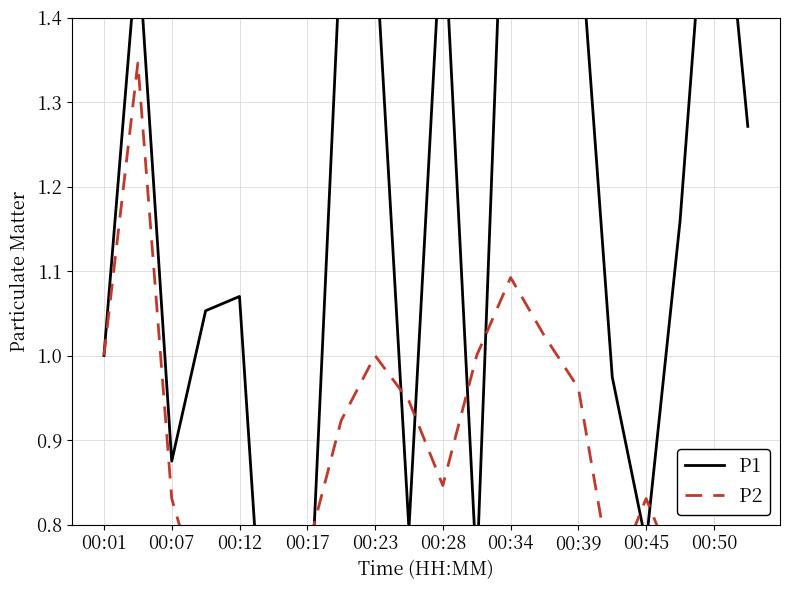

Which series has the largest total across all categories?

P1